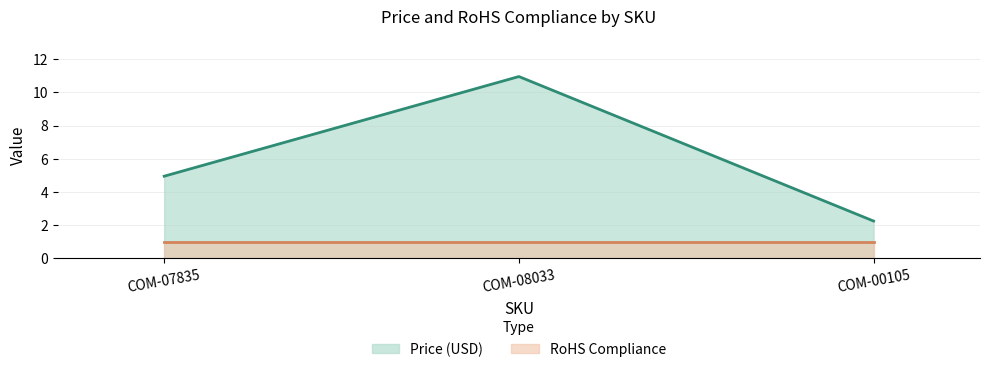

Rank the categories by value from highest to lowest.

COM-08033, COM-07835, COM-00105